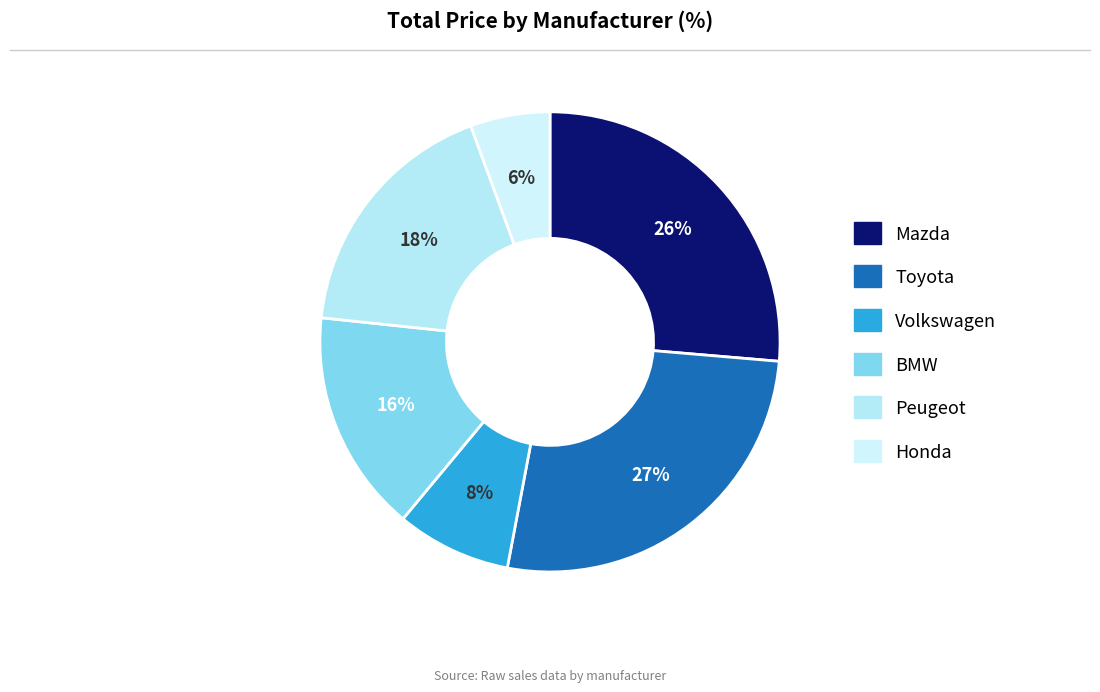

Which category has the smallest portion of the pie?

Honda